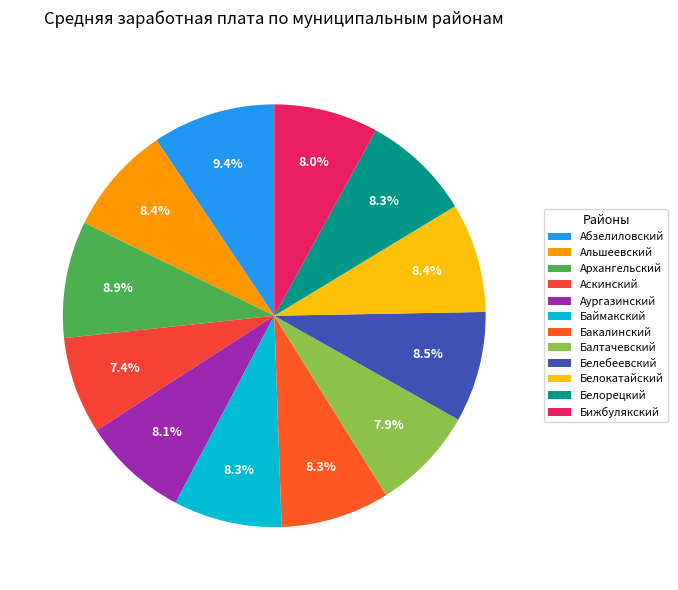

Does any single category account for the majority?

No